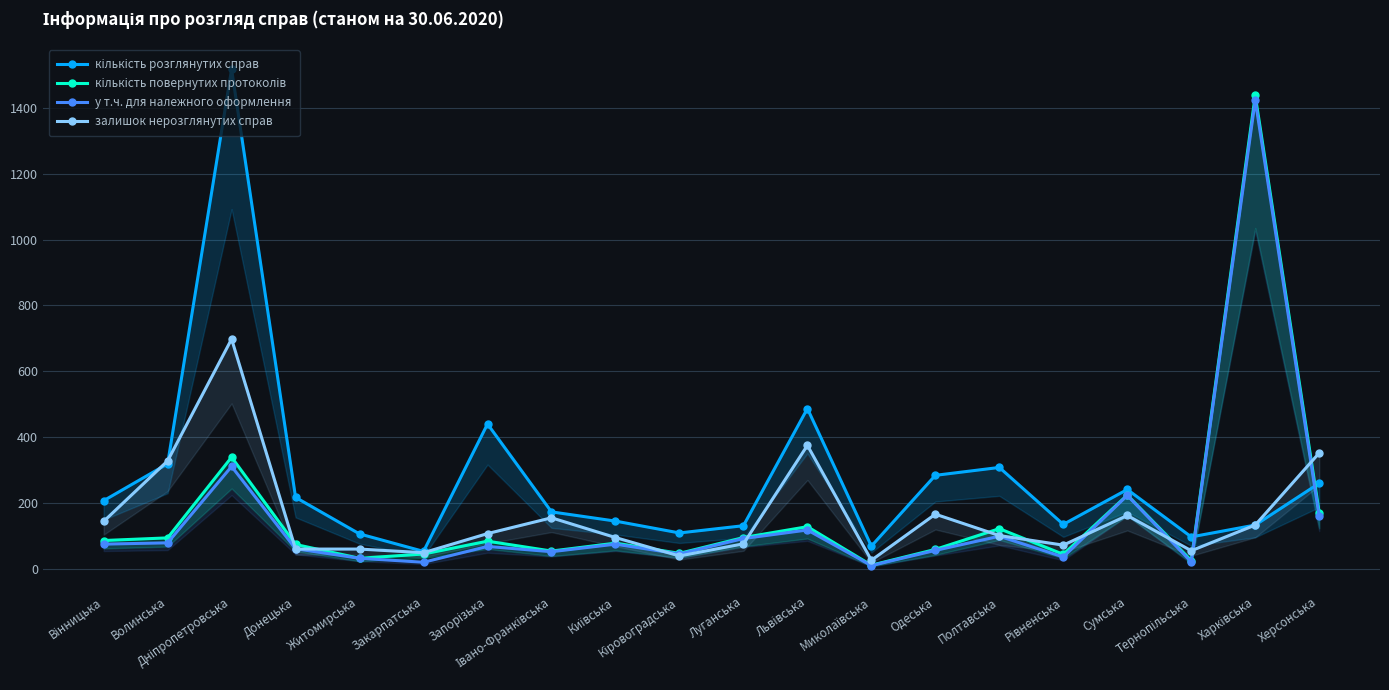

Rank the series by their maximum value, from lowest to highest.

залишок нерозглянутих справ, у т.ч. для належного оформлення, кількість повернутих протоколів, кількість розглянутих справ